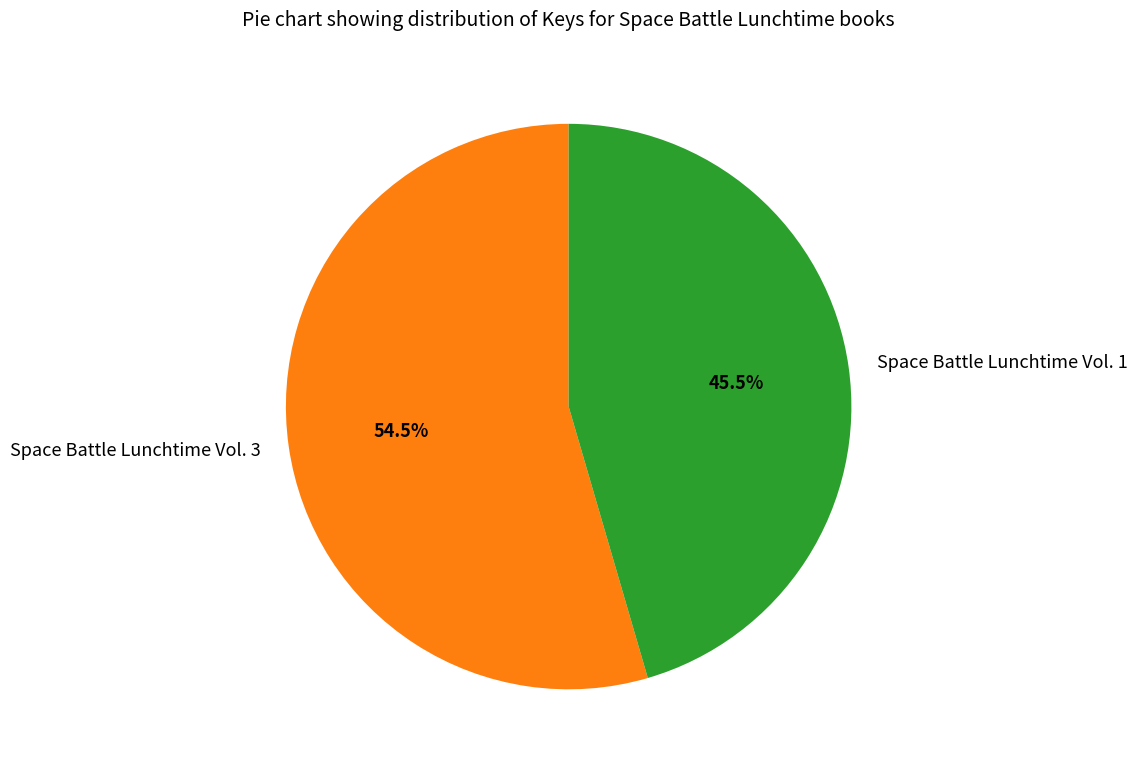

Between Space Battle Lunchtime Vol. 3 and Space Battle Lunchtime Vol. 1, which is larger?

Space Battle Lunchtime Vol. 3